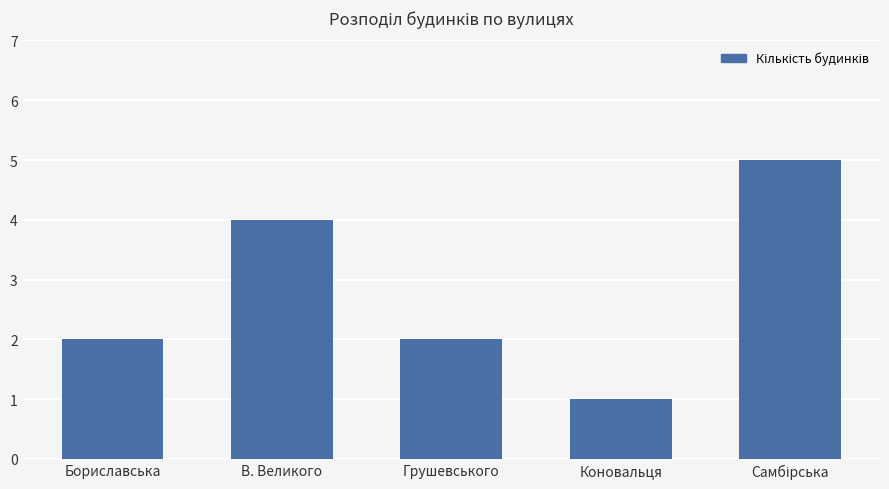

Reading left to right, extract all data points from this chart.

2	4	2	1	5